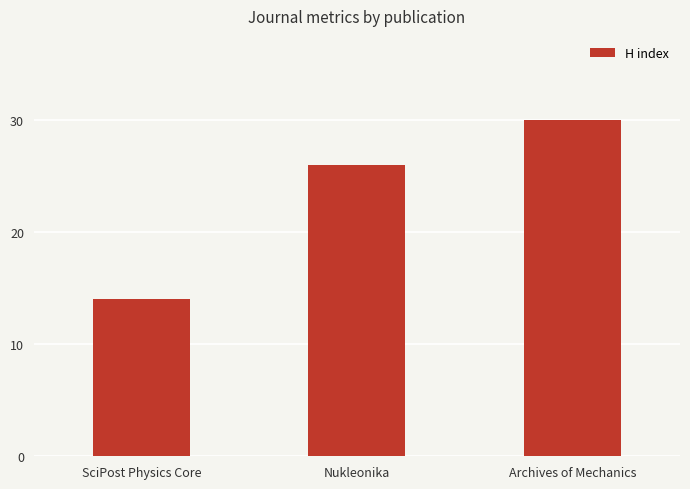

What is the difference between the maximum and second lowest values?

4